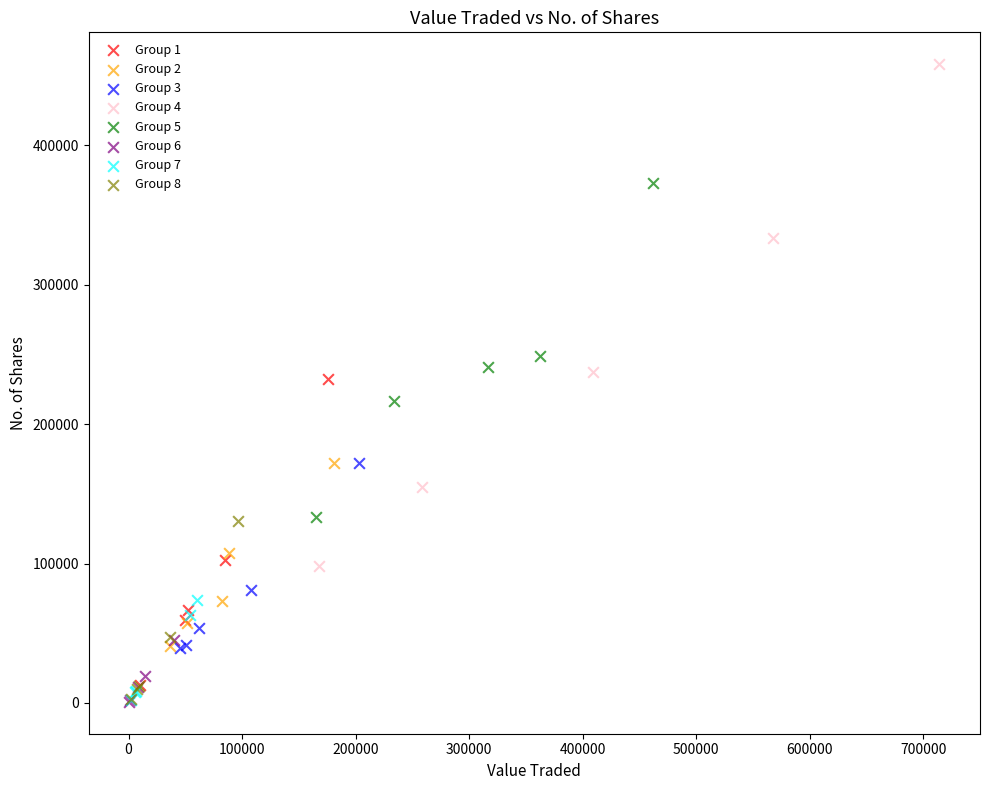

Which series has the largest Y range (max minus min)?

Group 4